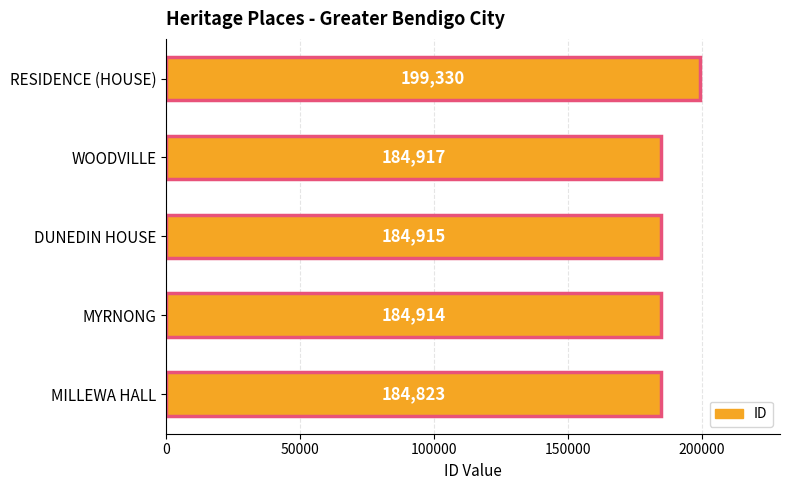

Reading bottom to top, what are all the values shown in this chart?

184823	184914	184915	184917	199330